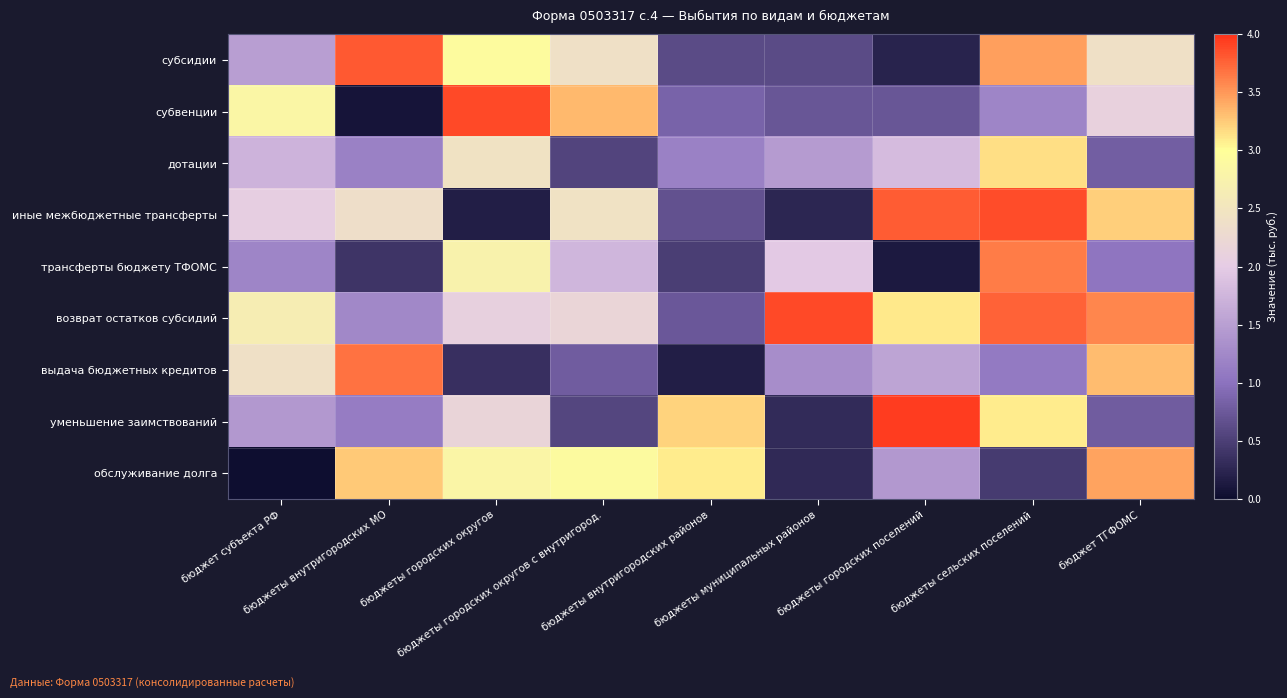

Reading left to right, what are all the values shown in this chart?

субсидии: бюджет субъекта РФ=1.5	бюджеты внутригородских МО=3.8	бюджеты городских округов=2.9	бюджеты городских округов с внутригород.=2.4	бюджеты внутригородских районов=0.6	бюджеты муниципальных районов=0.6	бюджеты городских поселений=0.2	бюджеты сельских поселений=3.5	бюджет ТГФОМС=2.4
субвенции: бюджет субъекта РФ=2.8	бюджеты внутригородских МО=0.1	бюджеты городских округов=3.9	бюджеты городских округов с внутригород.=3.3	бюджеты внутригородских районов=0.8	бюджеты муниципальных районов=0.7	бюджеты городских поселений=0.7	бюджеты сельских поселений=1.2	бюджет ТГФОМС=2.1
дотации: бюджет субъекта РФ=1.7	бюджеты внутригородских МО=1.2	бюджеты городских округов=2.4	бюджеты городских округов с внутригород.=0.6	бюджеты внутригородских районов=1.2	бюджеты муниципальных районов=1.5	бюджеты городских поселений=1.8	бюджеты сельских поселений=3.1	бюджет ТГФОМС=0.8
иные межбюджетные трансферты: бюджет субъекта РФ=2.1	бюджеты внутригородских МО=2.4	бюджеты городских округов=0.2	бюджеты городских округов с внутригород.=2.4	бюджеты внутригородских районов=0.7	бюджеты муниципальных районов=0.3	бюджеты городских поселений=3.8	бюджеты сельских поселений=3.9	бюджет ТГФОМС=3.2
трансферты бюджету ТФОМС: бюджет субъекта РФ=1.2	бюджеты внутригородских МО=0.4	бюджеты городских округов=2.7	бюджеты городских округов с внутригород.=1.8	бюджеты внутригородских районов=0.5	бюджеты муниципальных районов=2.0	бюджеты городских поселений=0.1	бюджеты сельских поселений=3.6	бюджет ТГФОМС=1.0
возврат остатков субсидий: бюджет субъекта РФ=2.7	бюджеты внутригородских МО=1.2	бюджеты городских округов=2.1	бюджеты городских округов с внутригород.=2.2	бюджеты внутригородских районов=0.7	бюджеты муниципальных районов=3.9	бюджеты городских поселений=3.1	бюджеты сельских поселений=3.8	бюджет ТГФОМС=3.6
выдача бюджетных кредитов: бюджет субъекта РФ=2.4	бюджеты внутригородских МО=3.7	бюджеты городских округов=0.4	бюджеты городских округов с внутригород.=0.8	бюджеты внутригородских районов=0.2	бюджеты муниципальных районов=1.3	бюджеты городских поселений=1.6	бюджеты сельских поселений=1.1	бюджет ТГФОМС=3.3
уменьшение заимствований: бюджет субъекта РФ=1.4	бюджеты внутригородских МО=1.1	бюджеты городских округов=2.2	бюджеты городских округов с внутригород.=0.6	бюджеты внутригородских районов=3.2	бюджеты муниципальных районов=0.3	бюджеты городских поселений=3.9	бюджеты сельских поселений=3.1	бюджет ТГФОМС=0.8
обслуживание долга: бюджет субъекта РФ=0.0	бюджеты внутригородских МО=3.3	бюджеты городских округов=2.8	бюджеты городских округов с внутригород.=2.9	бюджеты внутригородских районов=3.1	бюджеты муниципальных районов=0.3	бюджеты городских поселений=1.4	бюджеты сельских поселений=0.5	бюджет ТГФОМС=3.5